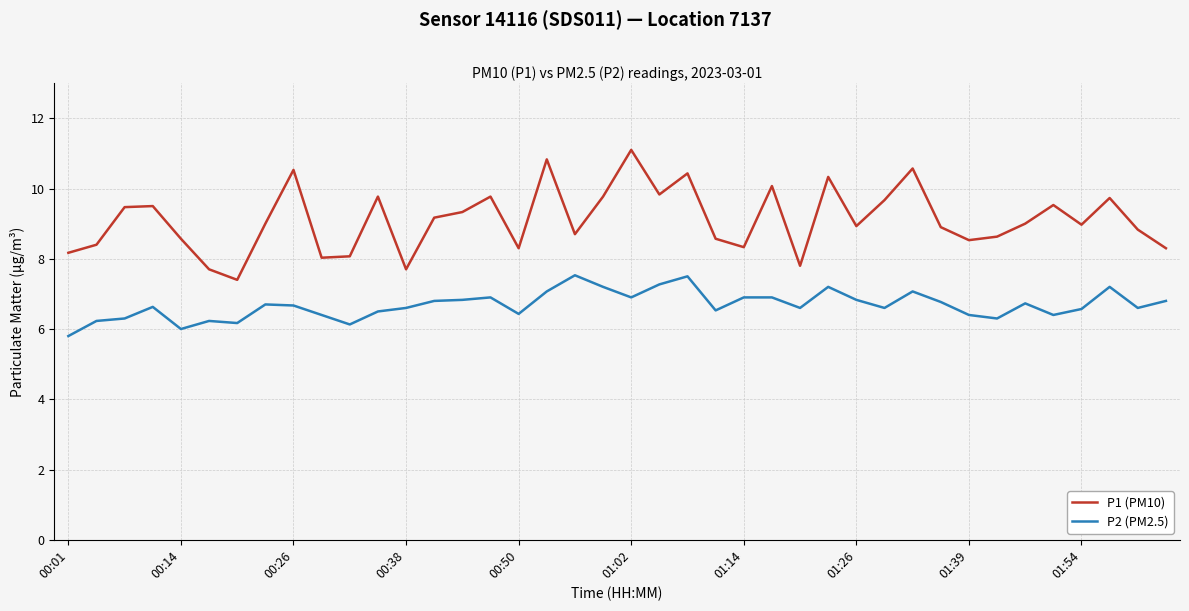

True or false: P1 (PM10) and P2 (PM2.5) intersect in this chart.

False